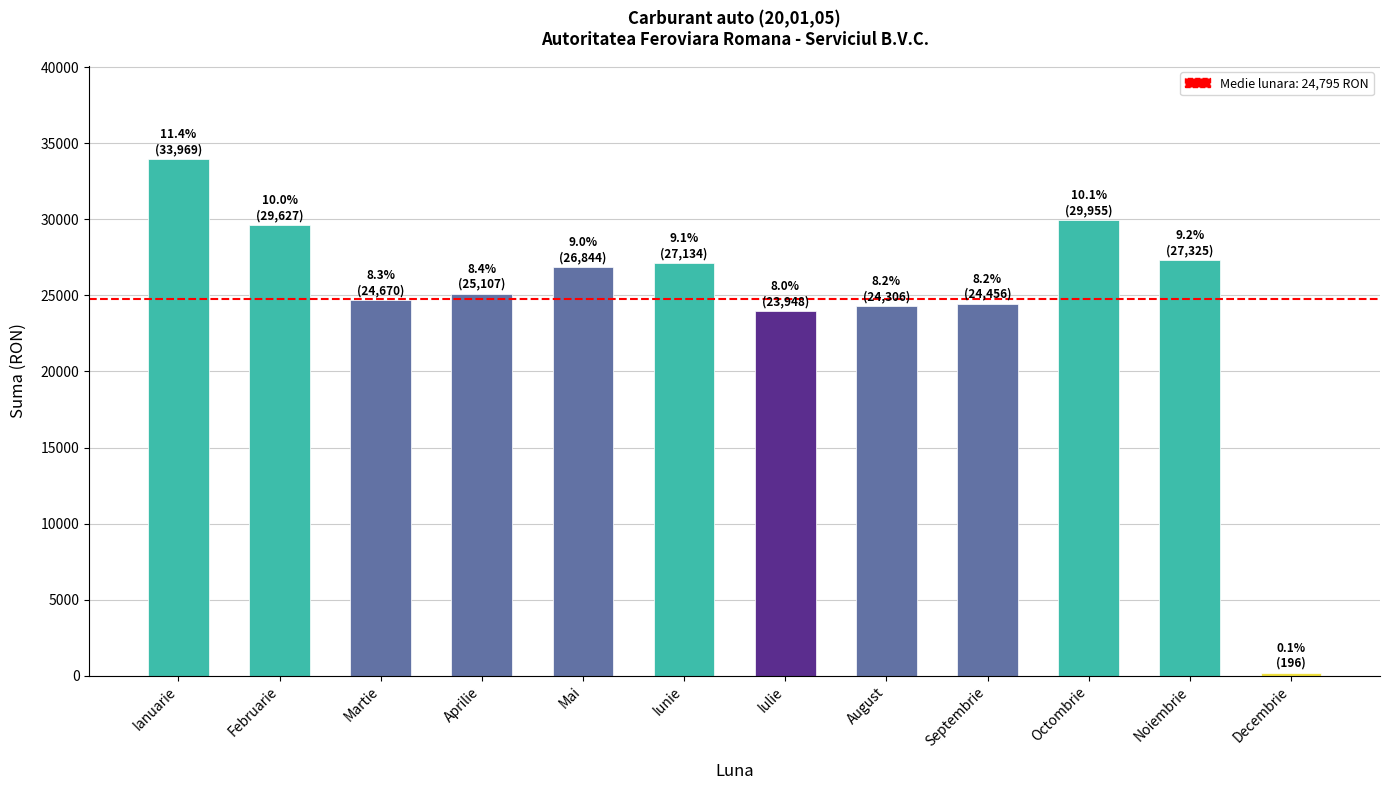

What is the difference between the maximum and minimum values?

33772.9